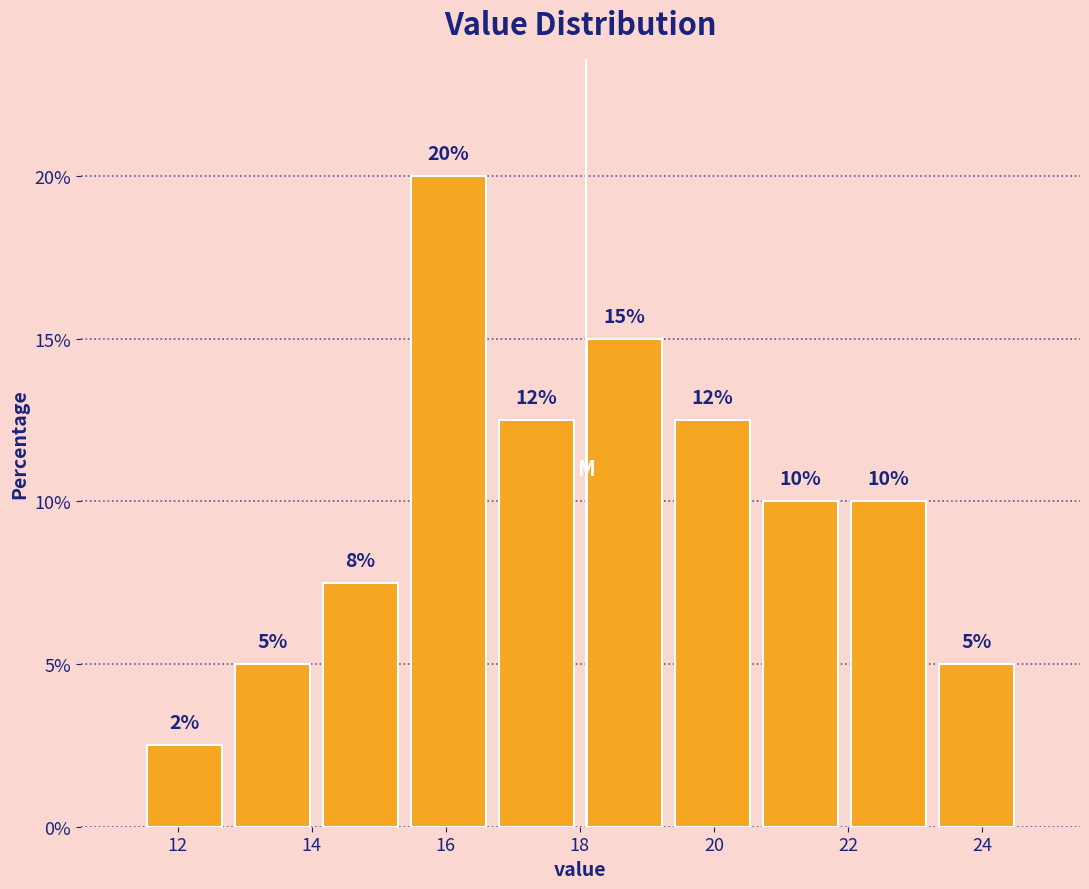

Over which range of the x-axis is the bar tallest?

15.4 to 16.6